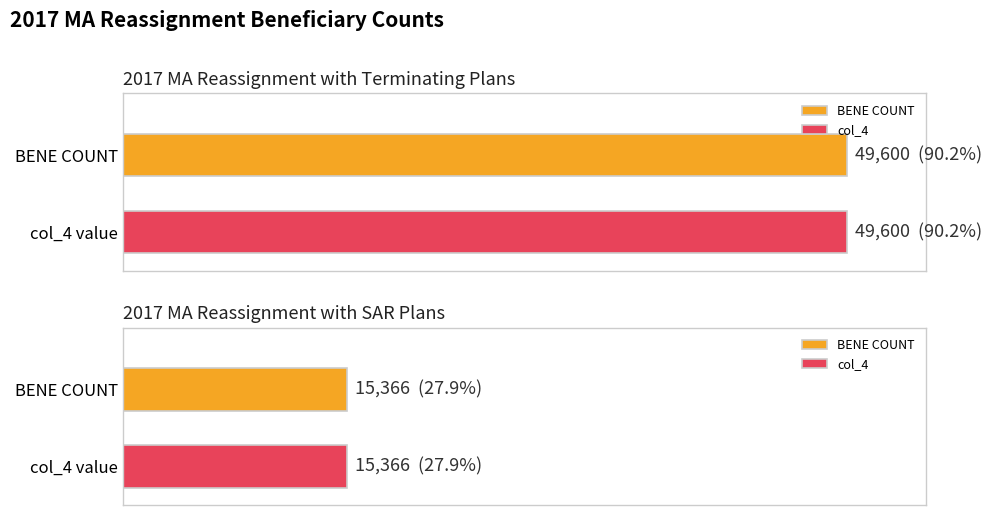

What is the smallest value displayed?

15366